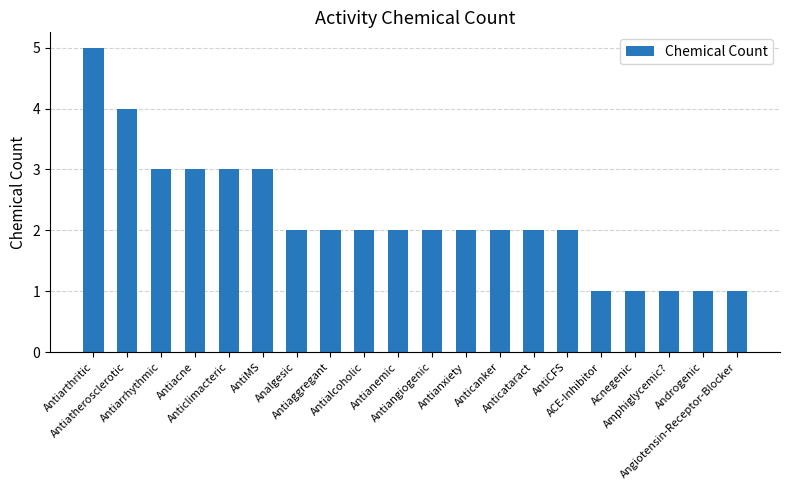

What is the greatest value displayed?

5